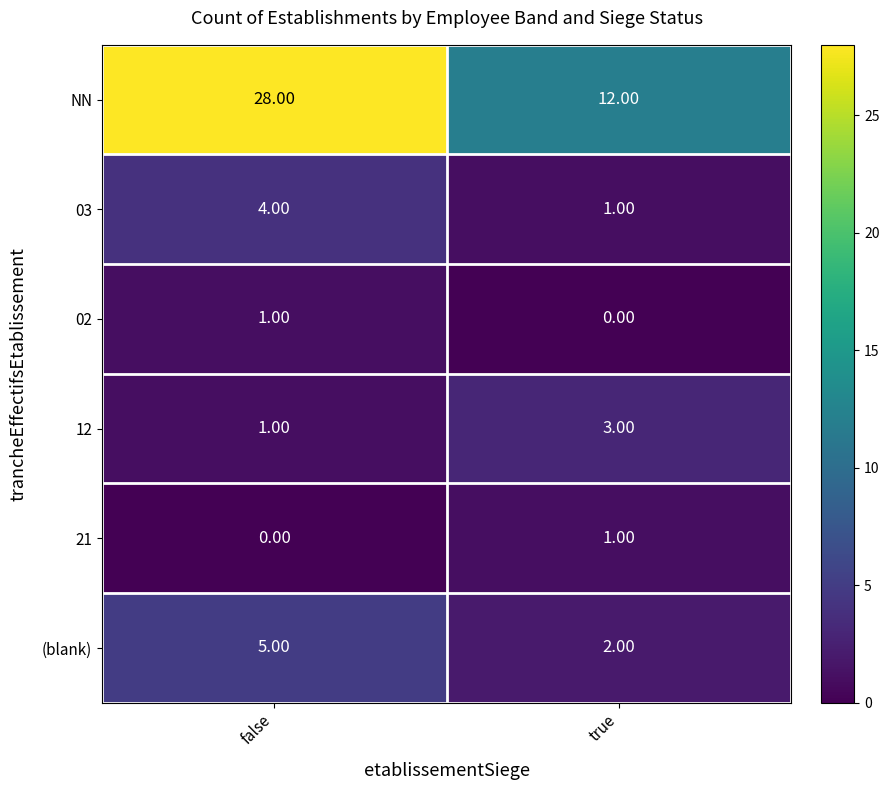

List the labels in order of 02 value, largest first.

false, true